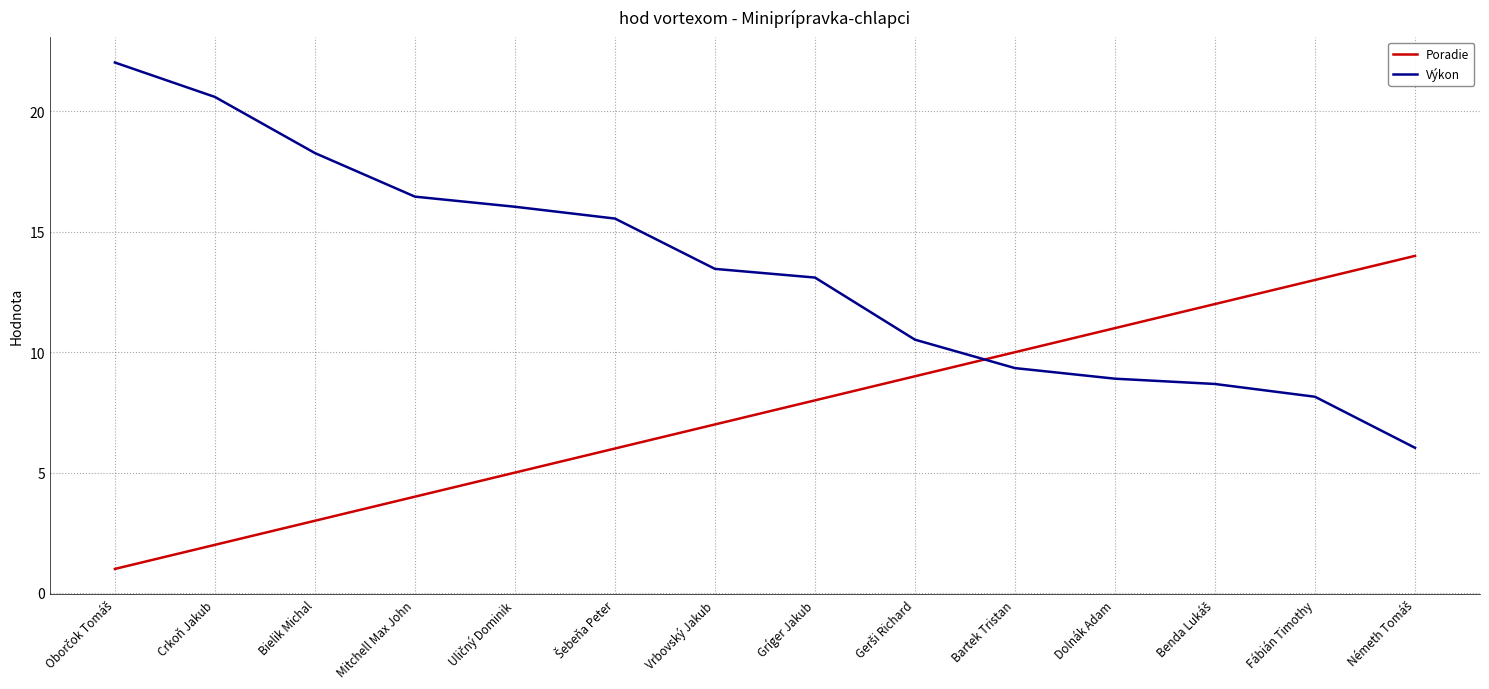

Does the chart have visible grid lines?

Yes